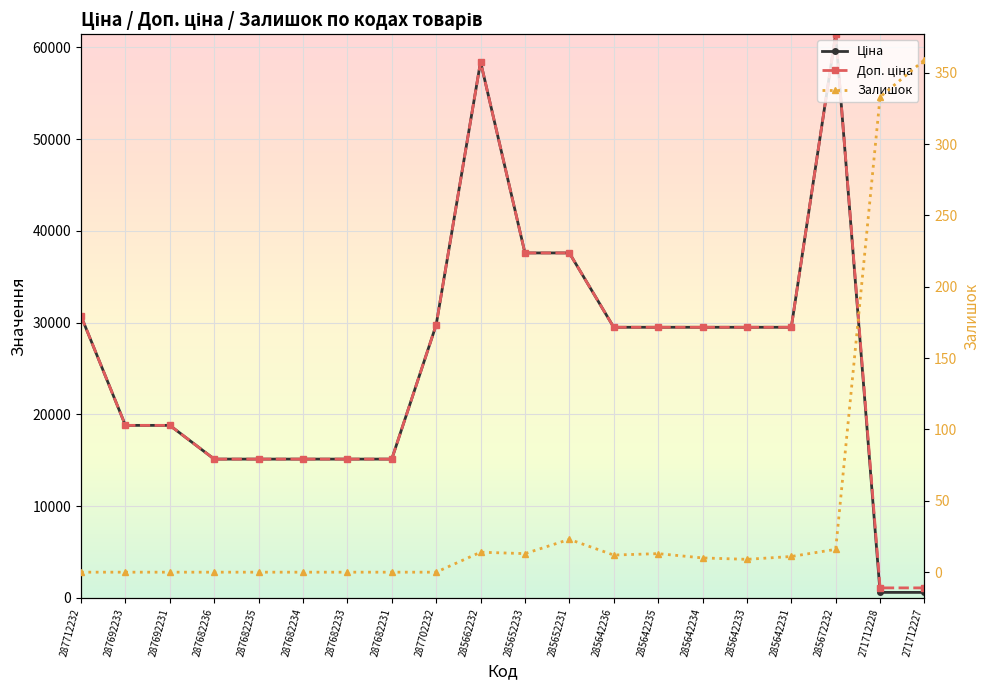

What is the greatest value displayed?

61434.3